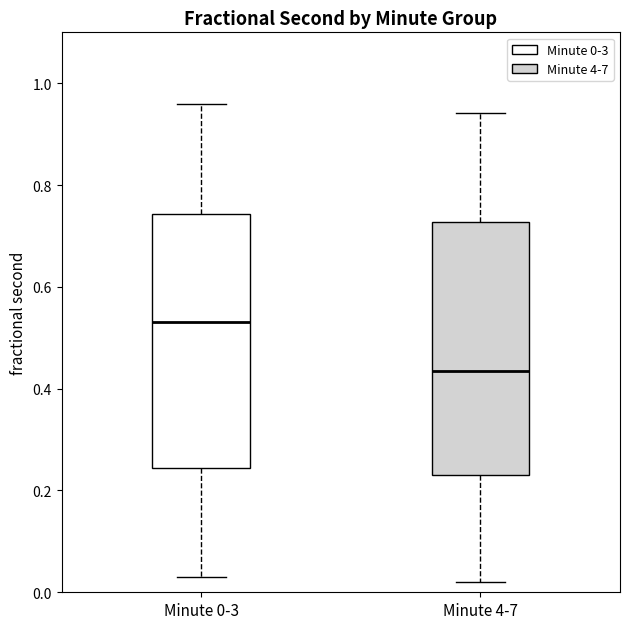

Reading left to right, read every box against the y-axis: the position of its median line, the range the box covers, and the ends of its whiskers. The values are not printed on the chart, so give them approximately, as read against the axis.

Minute 0-3: median 0.54, box 0.24 to 0.74, whiskers 0.02 to 0.96
Minute 4-7: median 0.44, box 0.24 to 0.72, whiskers 0.02 to 0.94